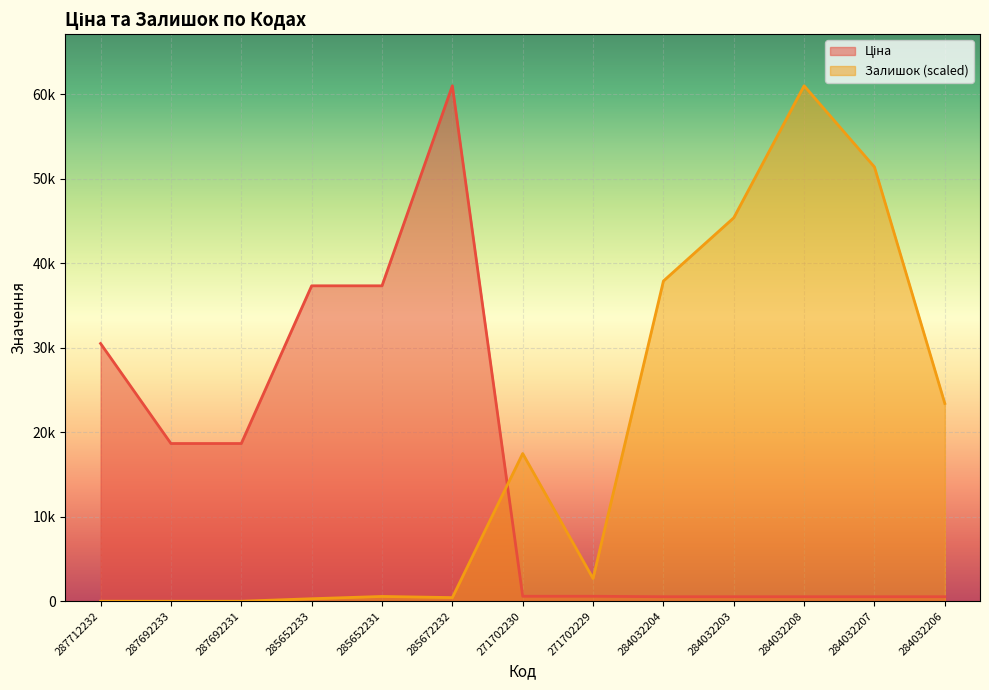

Which series ends up on top after the final intersection of Залишок and Ціна?

Залишок